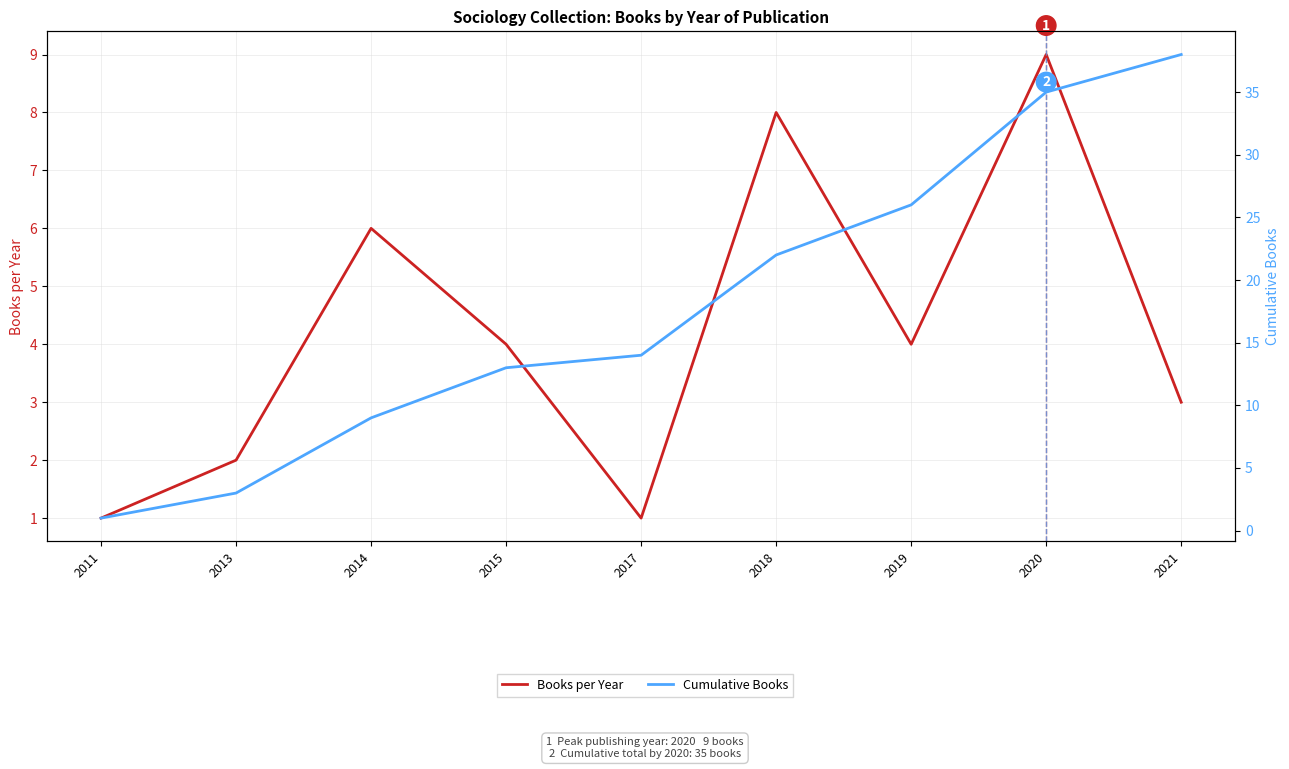

Reading left to right, transcribe all the data shown in this chart.

Books per Year: 1	2	6	4	1	8	4	9	3
Cumulative Books: 1	3	9	13	14	22	26	35	38